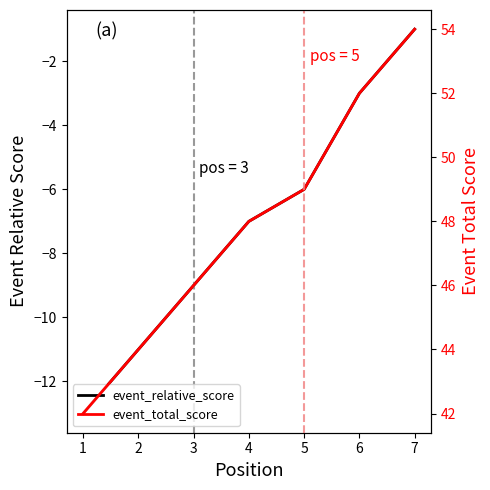

True or false: event_total_score has more than 2 interior local peaks.

False